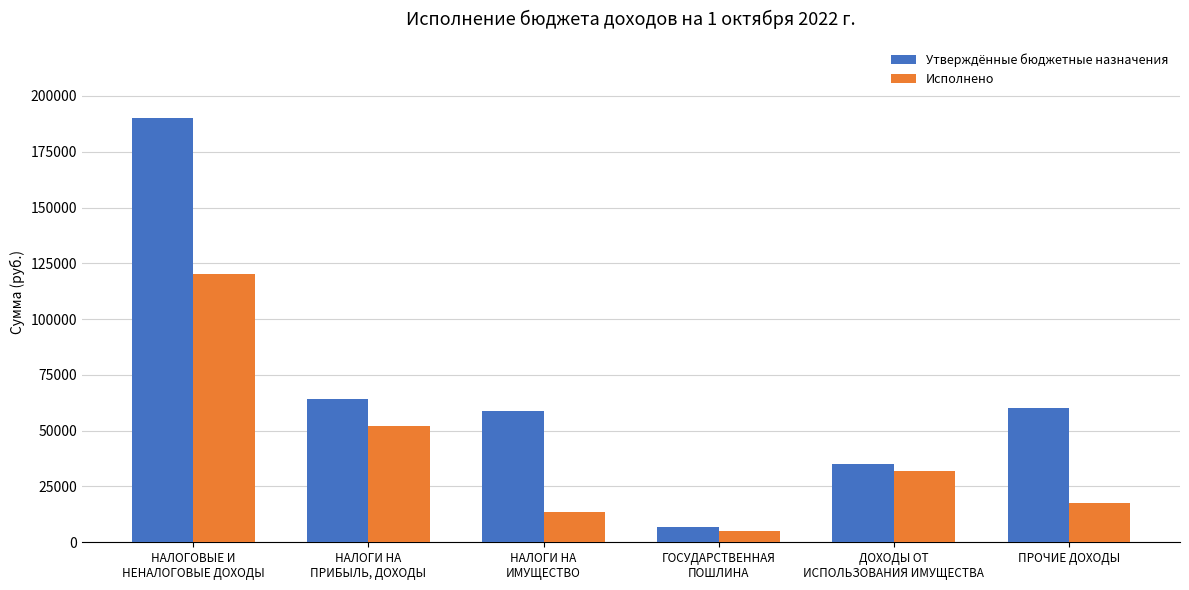

Reading left to right, extract all data points from this chart.

Утверждённые бюджетные назначения: 190000.0	64000.0	59000.0	7000.0	35000.0	60000.0
Исполнено: 120197.3	52251.1	13608.2	4960.0	31800.6	17577.5